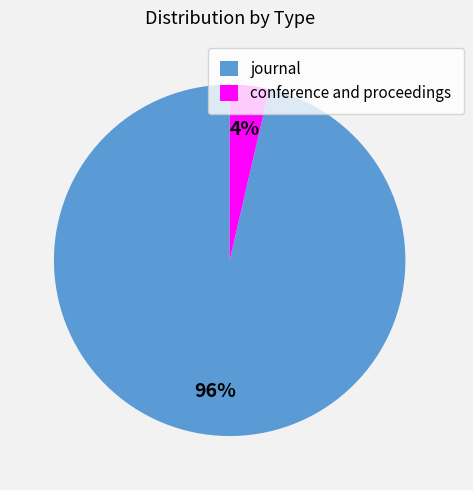

To the nearest percent, what percentage of the pie is journal?

96%